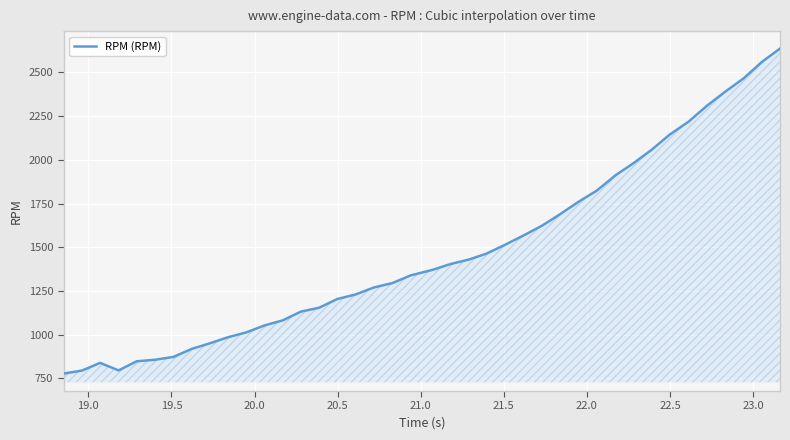

What is the greatest value displayed?

2636